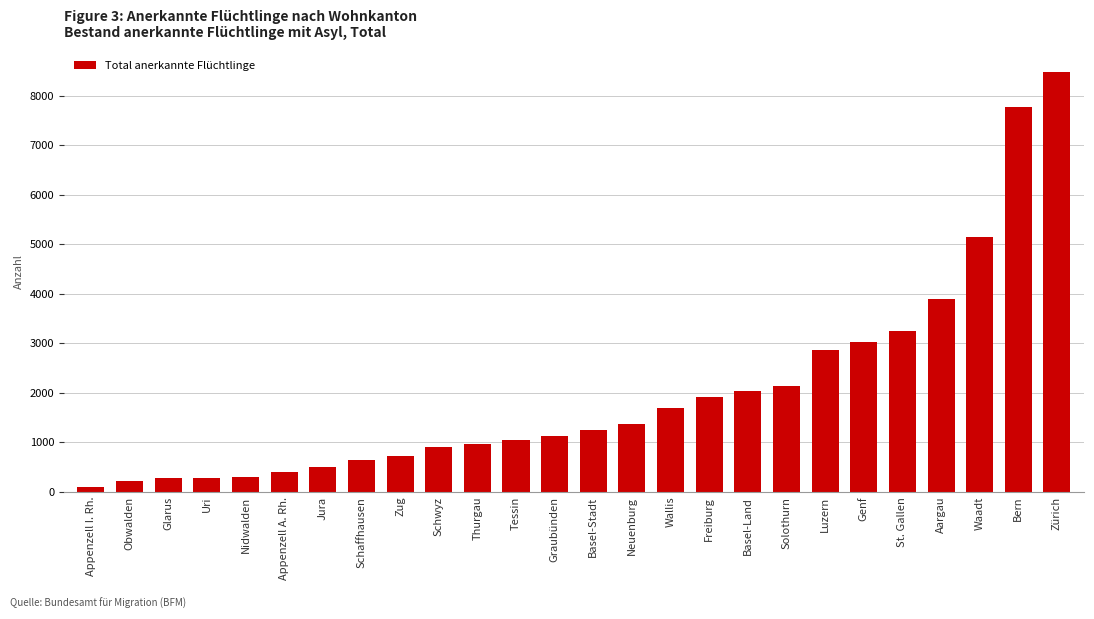

What is the average value?

2013